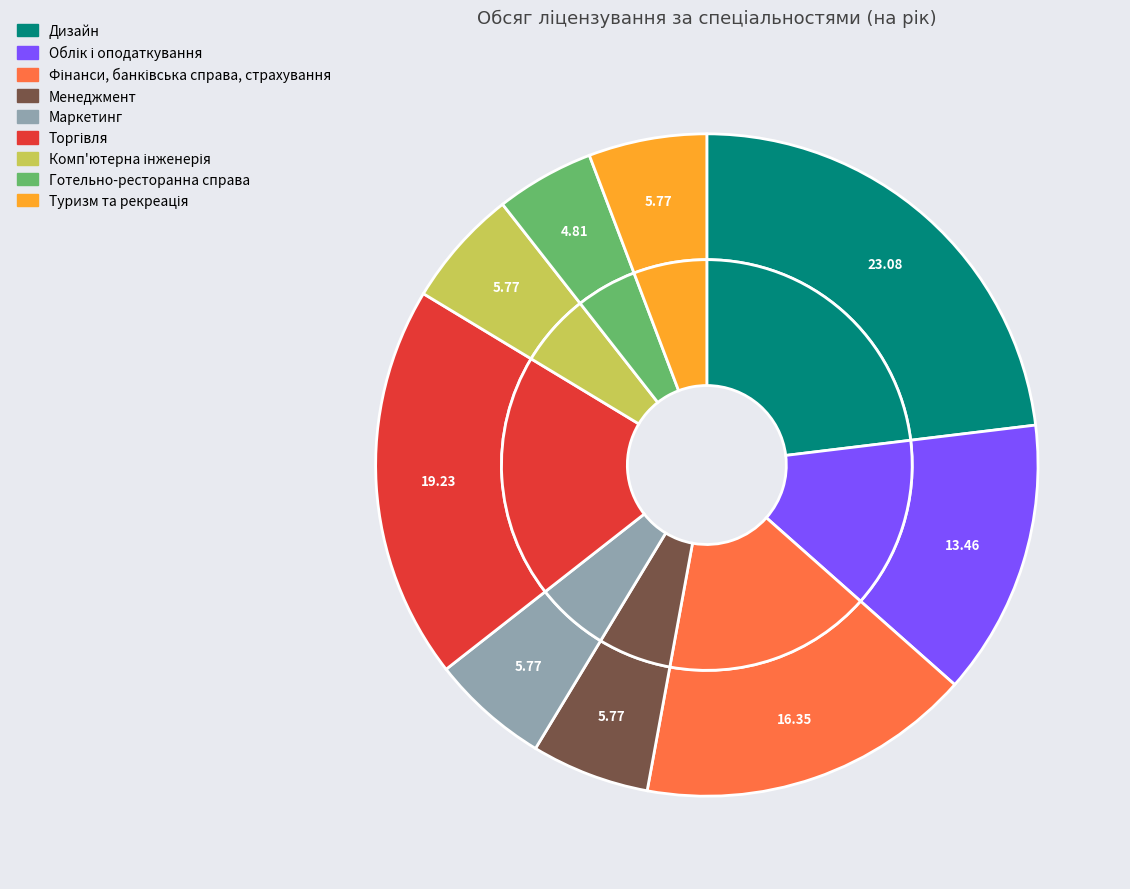

Which slice is the largest?

Дизайн